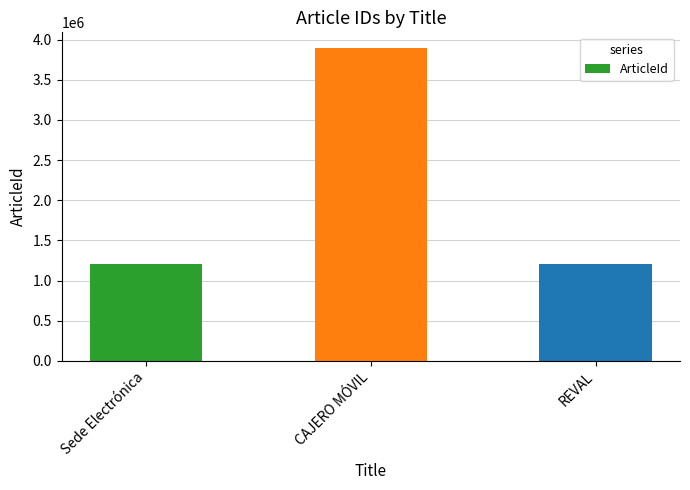

At which label does the data first exceed 1212411?

CAJERO MÓVIL